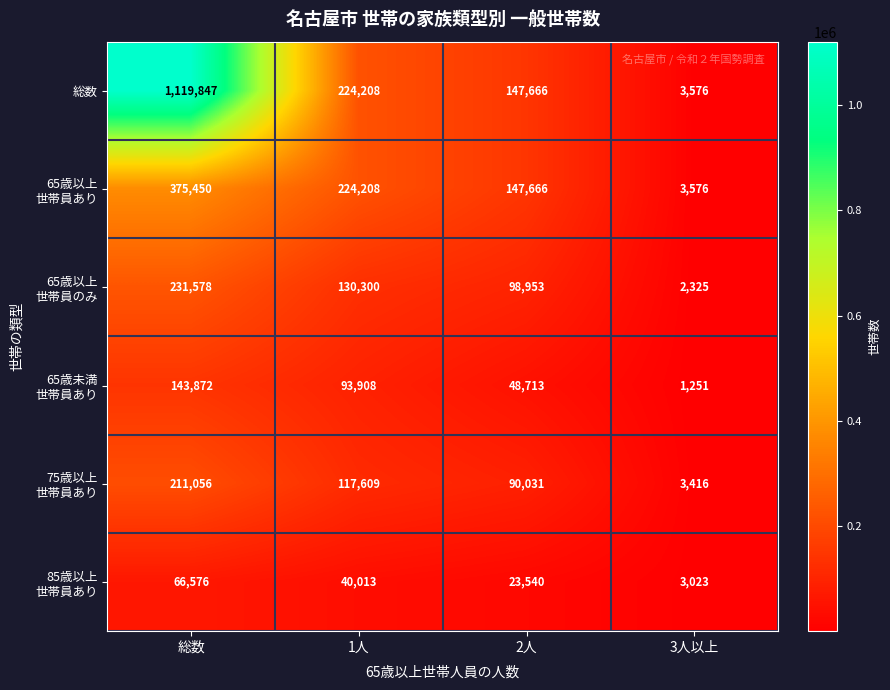

Read the 総数 value at 総数.

1119847